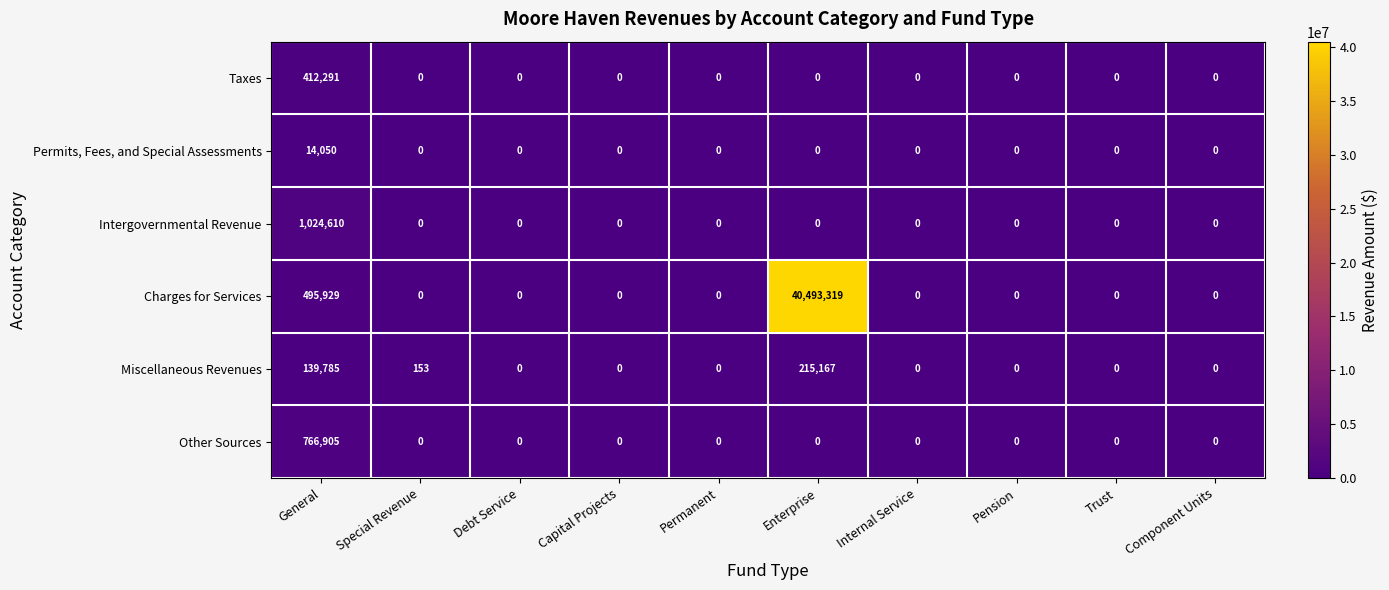

How many data points does each series have?

10